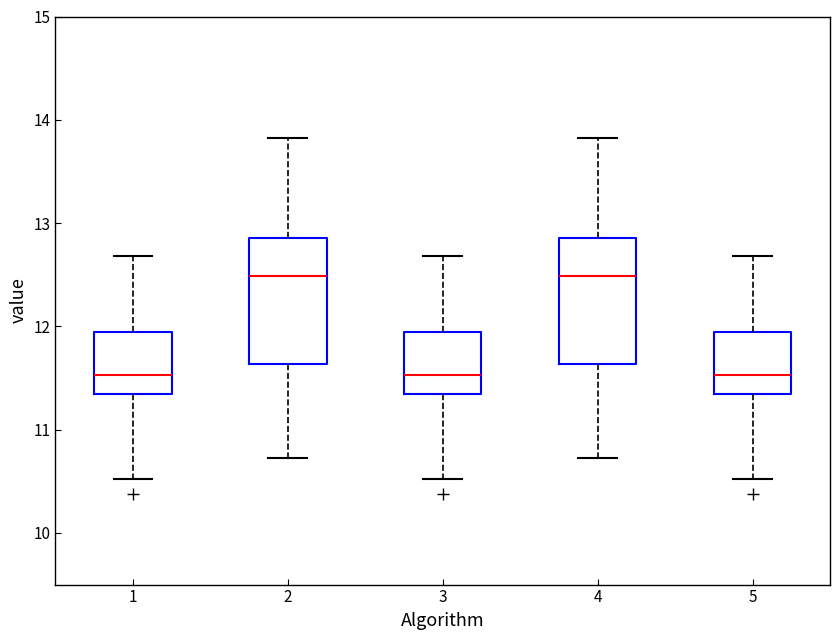

Reading left to right, transcribe this box plot: for each box, give where its median line is, the range the box spans, and where its two whiskers end, as read against the y-axis. The values are not printed on the chart, so give them approximately, as read against the axis.

1: median 11.5, box 11.3 to 11.9, whiskers 10.5 to 12.7
2: median 12.5, box 11.6 to 12.9, whiskers 10.7 to 13.8
3: median 11.5, box 11.3 to 11.9, whiskers 10.5 to 12.7
4: median 12.5, box 11.6 to 12.9, whiskers 10.7 to 13.8
5: median 11.5, box 11.3 to 11.9, whiskers 10.5 to 12.7